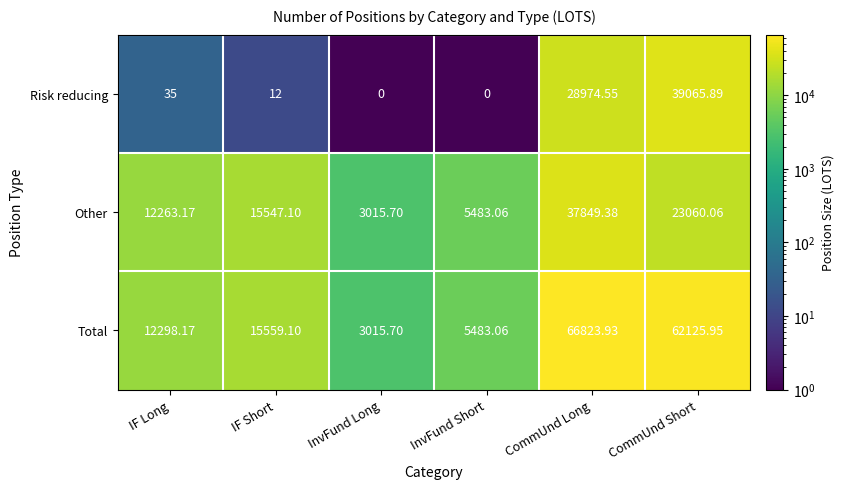

Which label corresponds to the largest value in the chart?

CommUnd Long